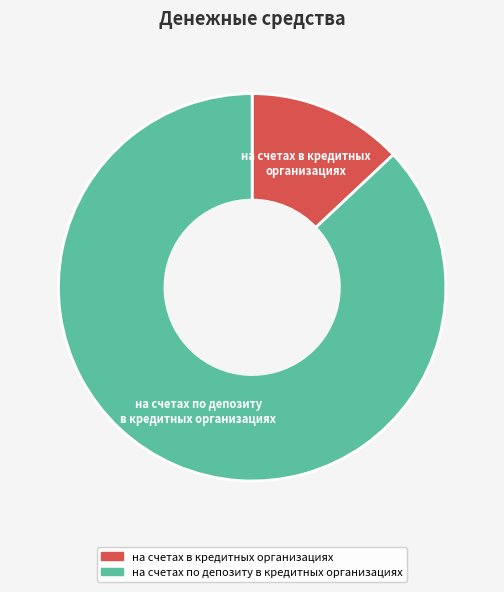

What is the ratio of the value at на счетах по депозиту в кредитных организациях to the value at на счетах в кредитных организациях?

6.7